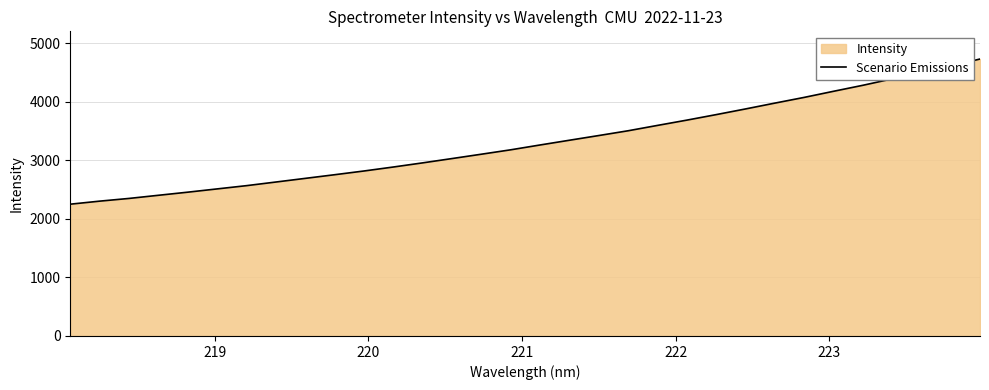

What is the difference between the maximum and minimum values?

2480.5